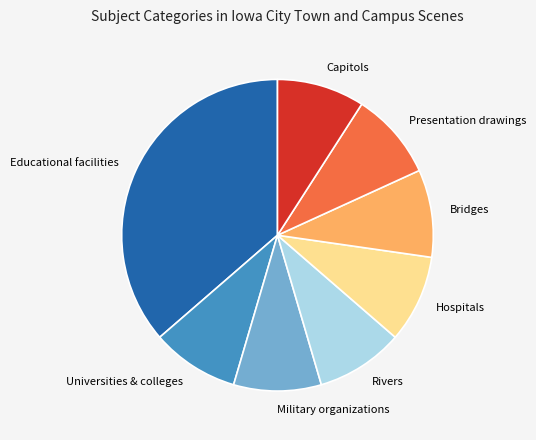

Which category has the biggest portion of the pie?

Educational facilities